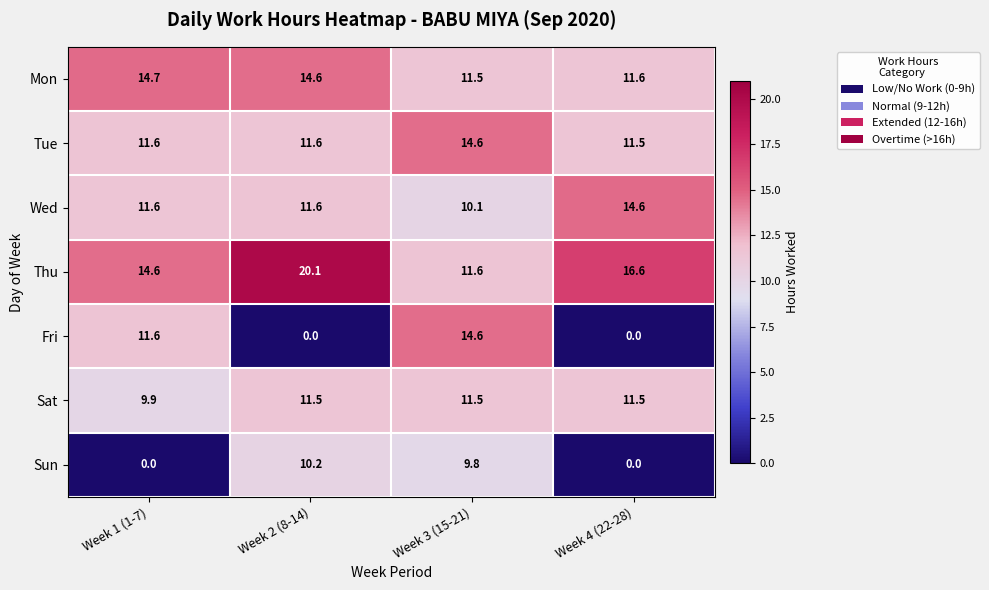

At how many categories does at least one series exceed 19?

1